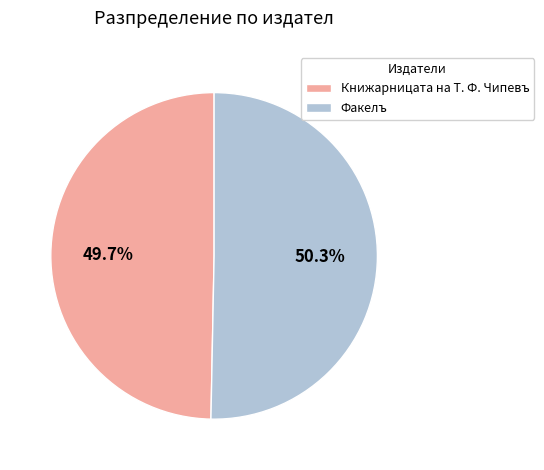

Which category has the smallest portion of the pie?

Книжарницата на Т. Ф. Чипевъ